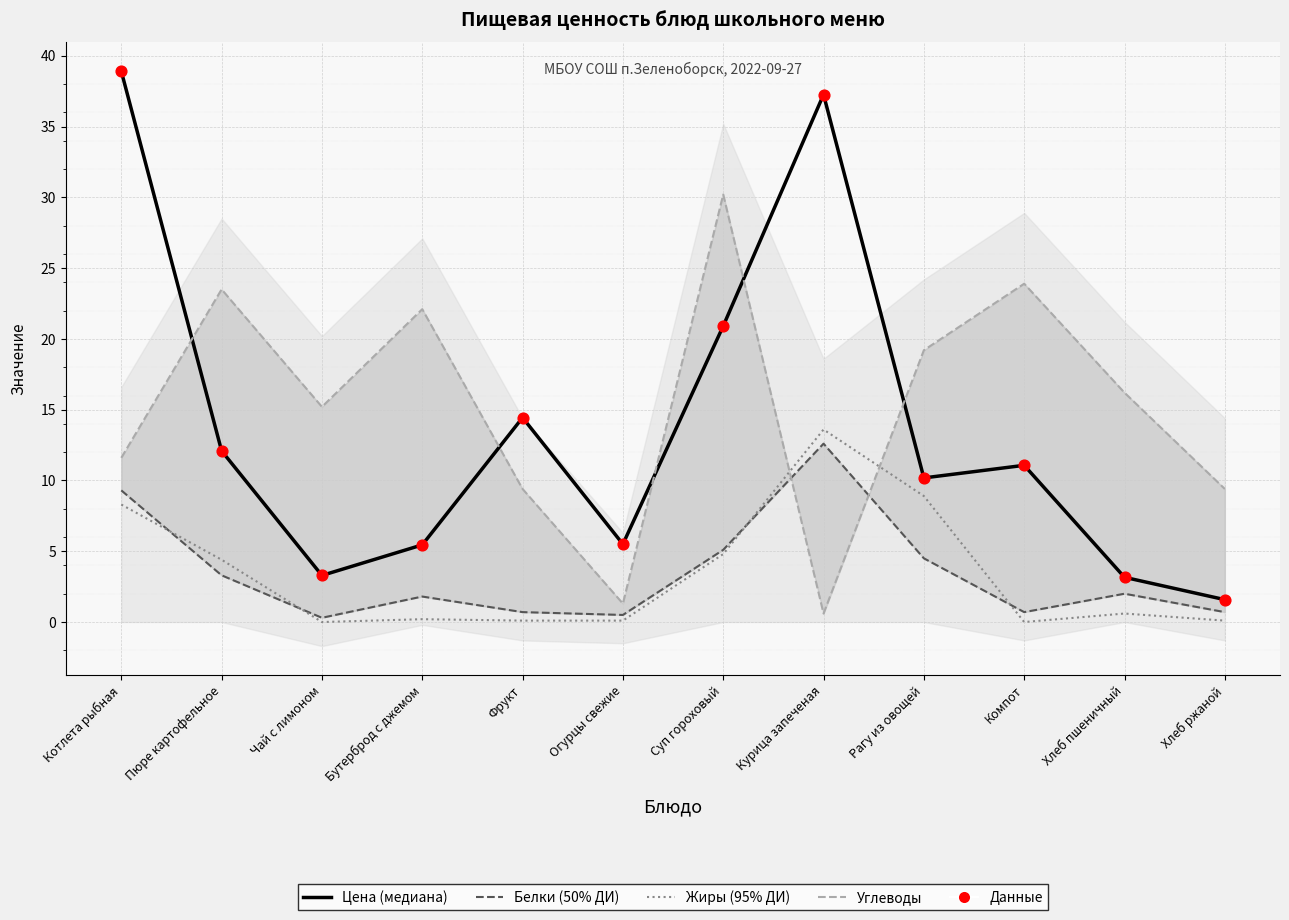

Which series reaches the maximum Y coordinate?

Цена